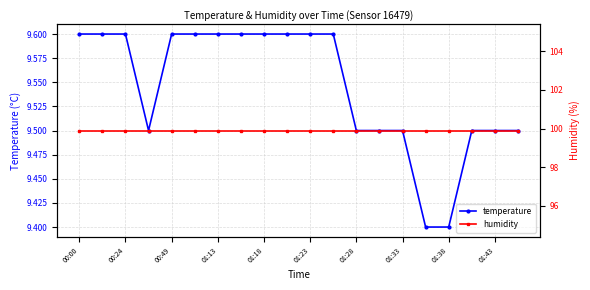

Which series has the widest spread of values?

temperature